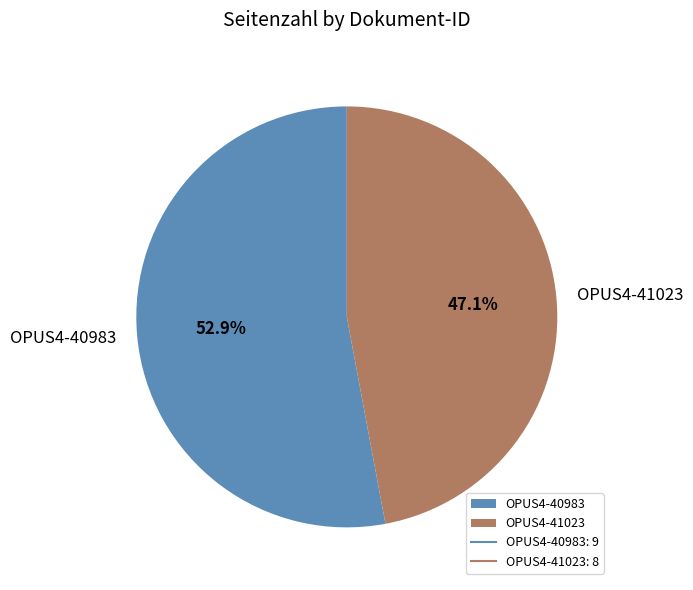

Which has a higher value, OPUS4-40983 or OPUS4-41023?

OPUS4-40983